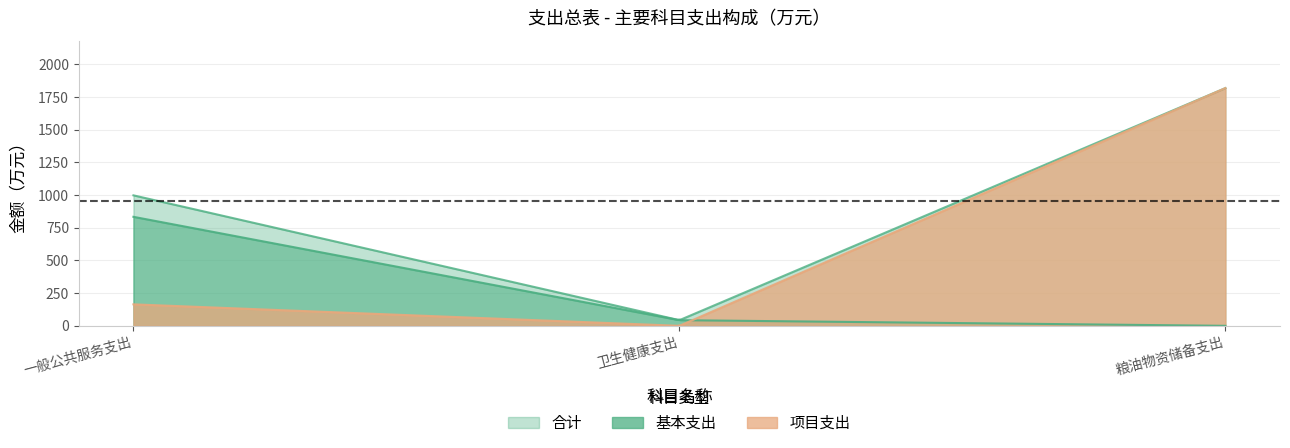

What is the difference between the maximum and minimum values in the 基本支出 series?

833.7